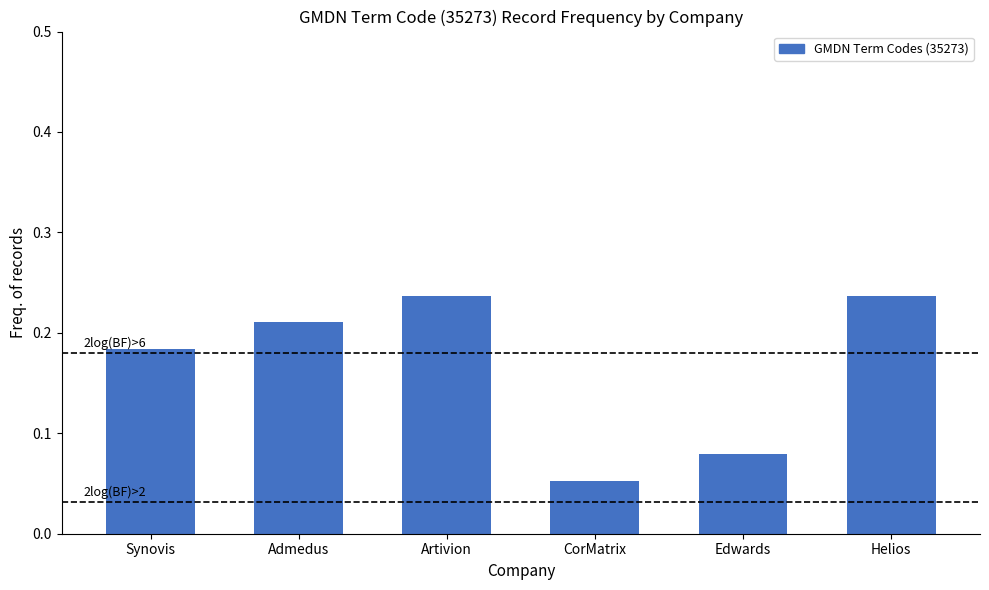

Which category has the lowest value across all series?

CorMatrix